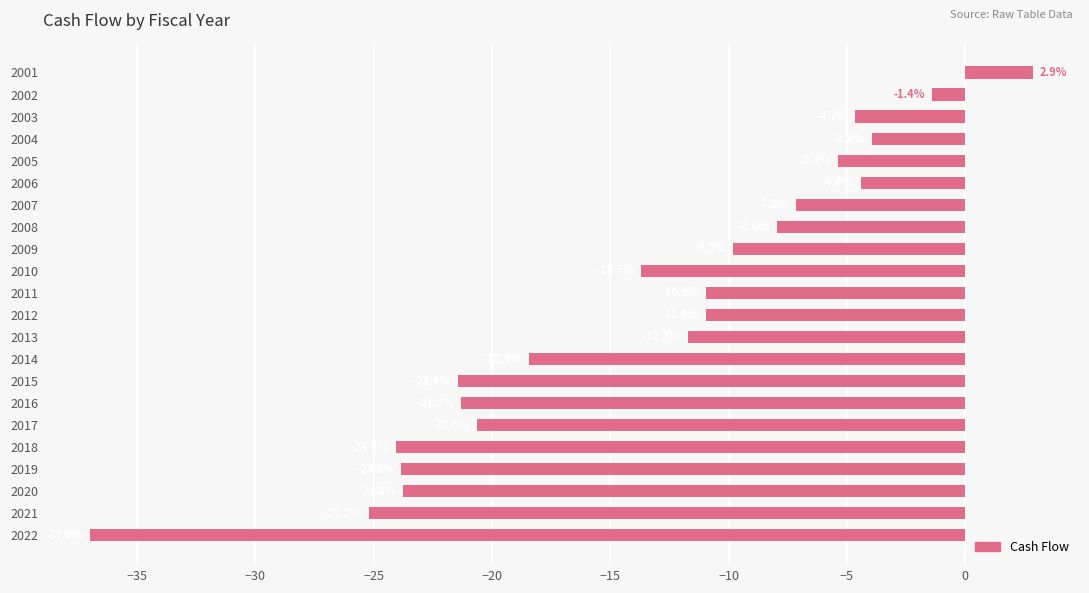

Are the bars horizontal?

Yes